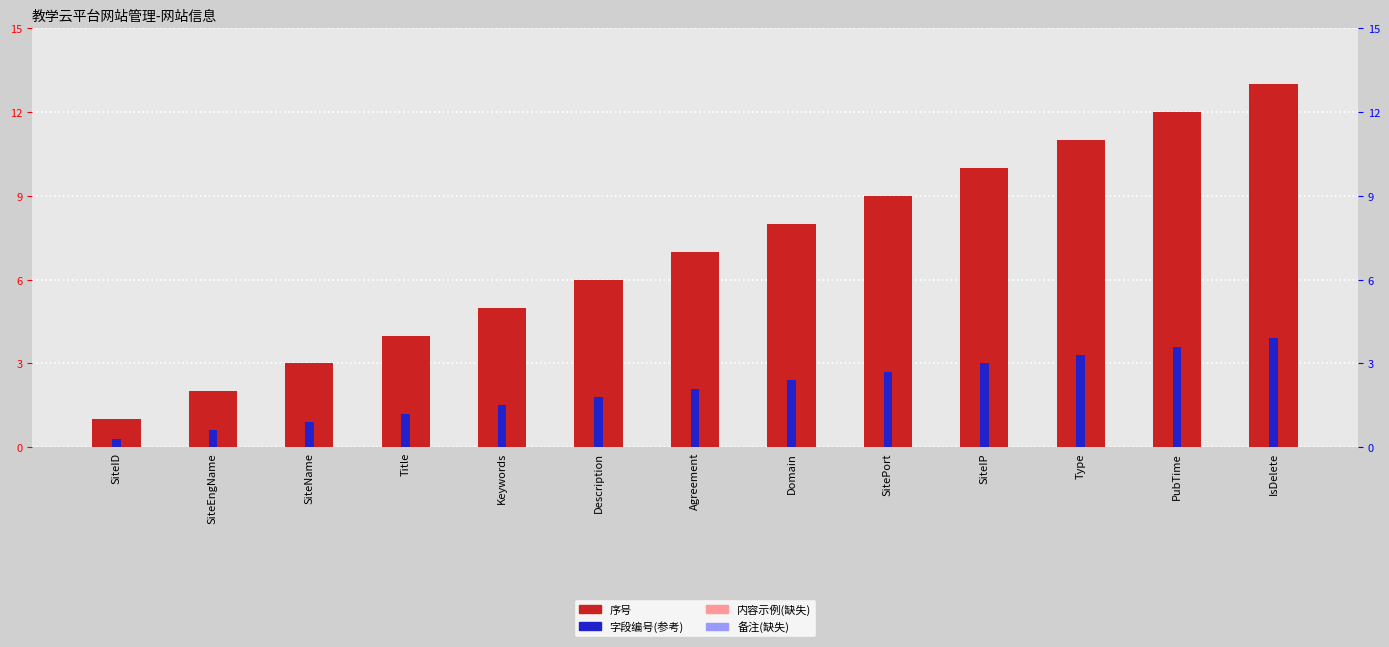

What is the difference between the highest and lowest values at SitePort?

6.3